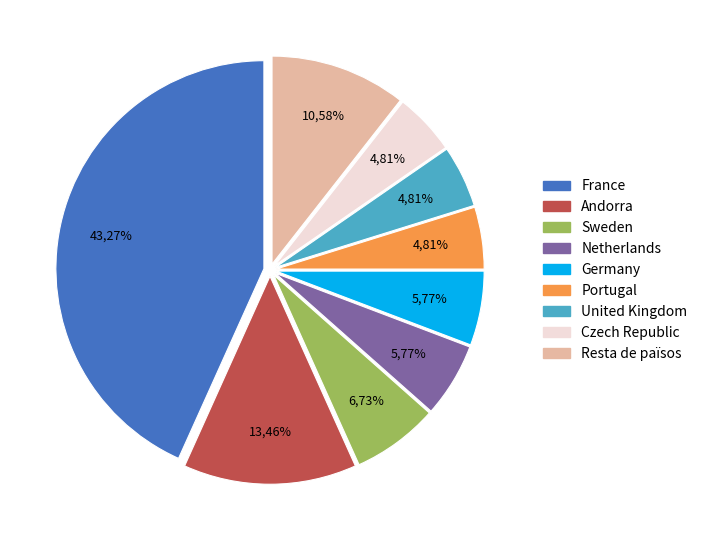

Count the number of slices in the pie.

9